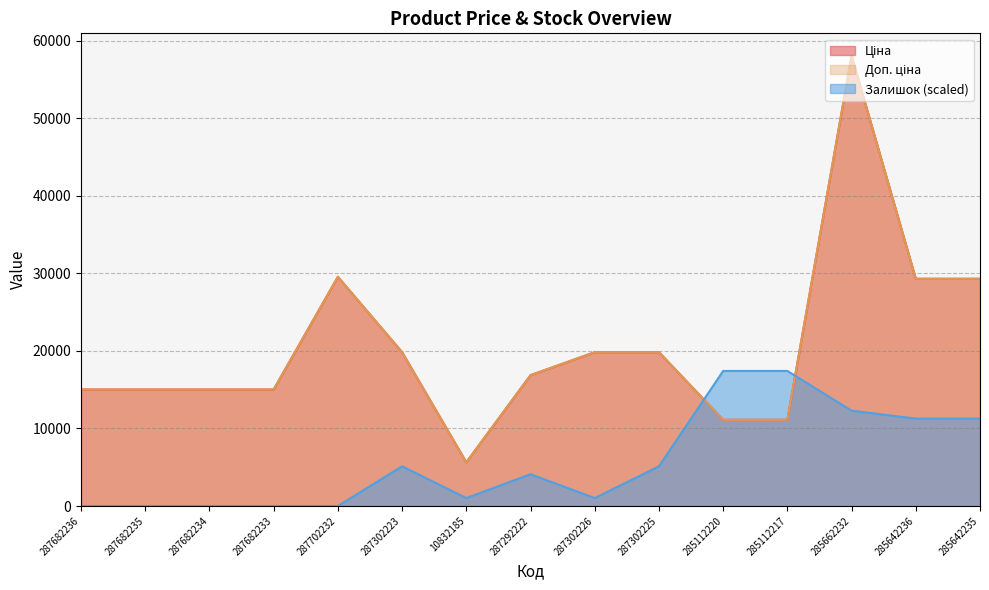

How many data points in Доп. ціна are less than 16863?

7